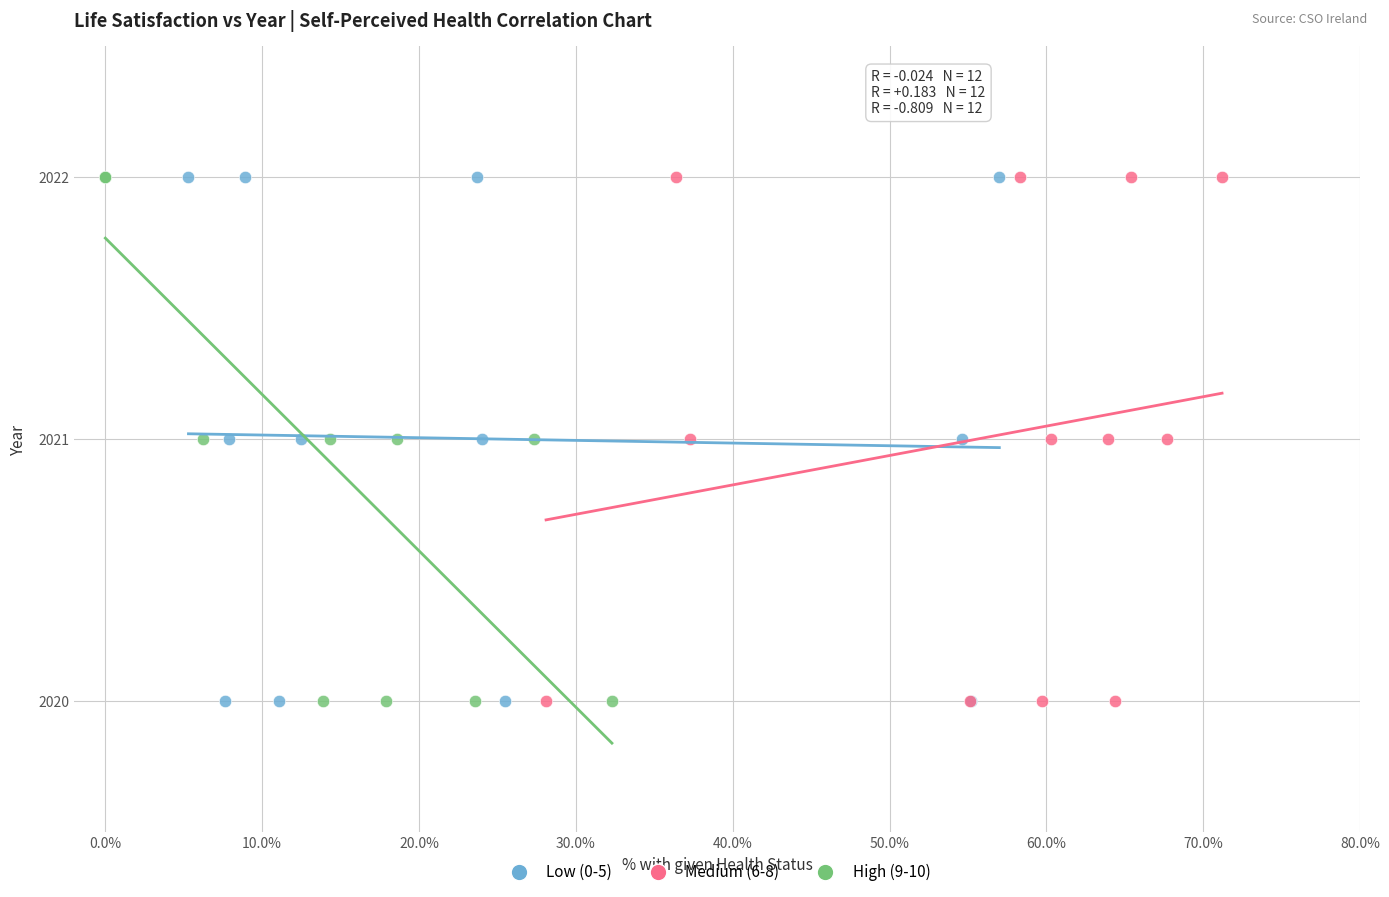

What are all the series names shown in the legend?

Low (0-5), Medium (6-8), High (9-10)